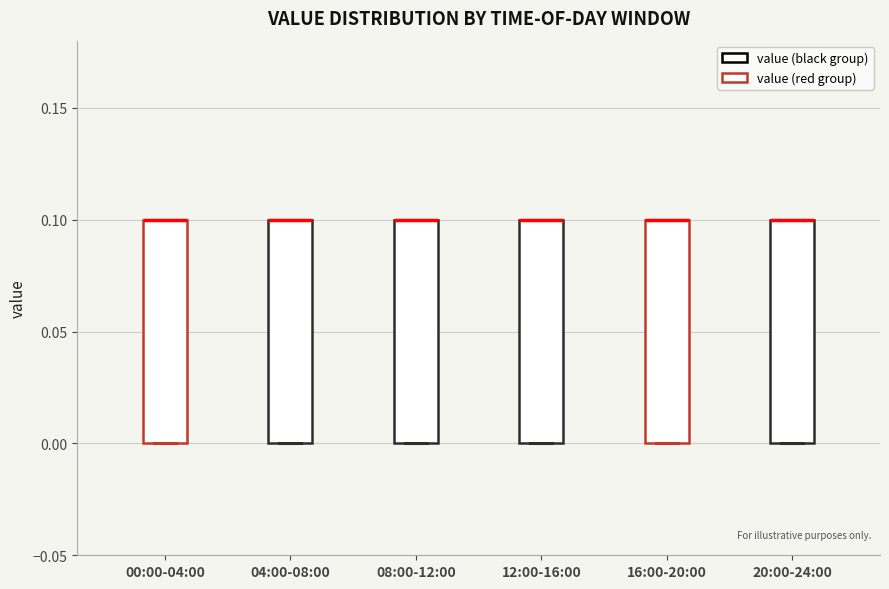

Where is the upper edge of the box for 20:00-24:00 on the y-axis? The values are not printed on the chart, so give them approximately, as read against the axis.

0.1